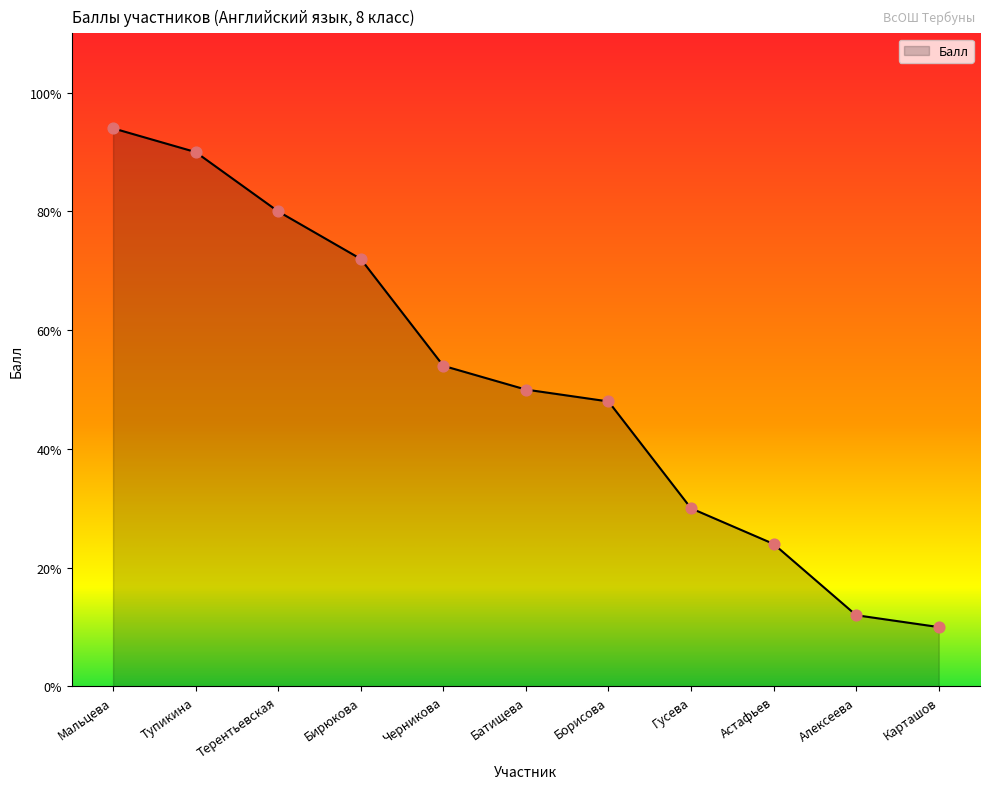

Which has a higher value, Терентьевская or Борисова?

Терентьевская